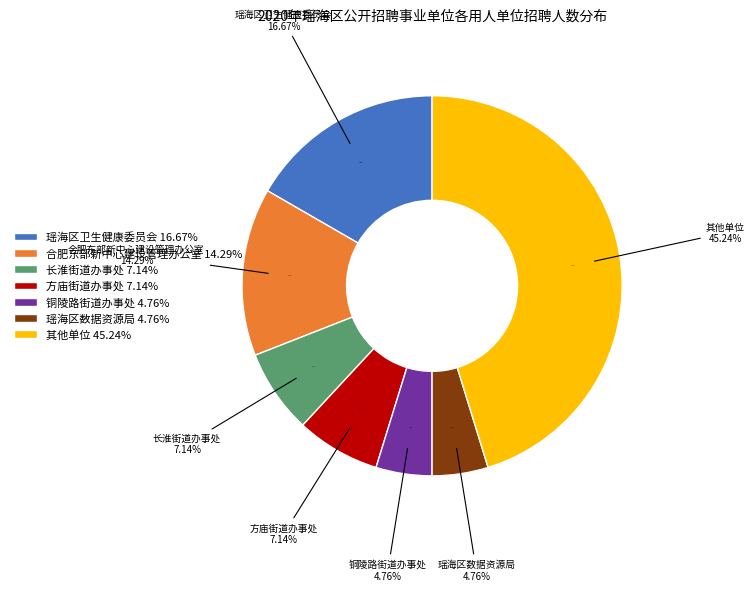

True or false: 瑶海区卫生健康委员会 accounts for 11% of the total.

False